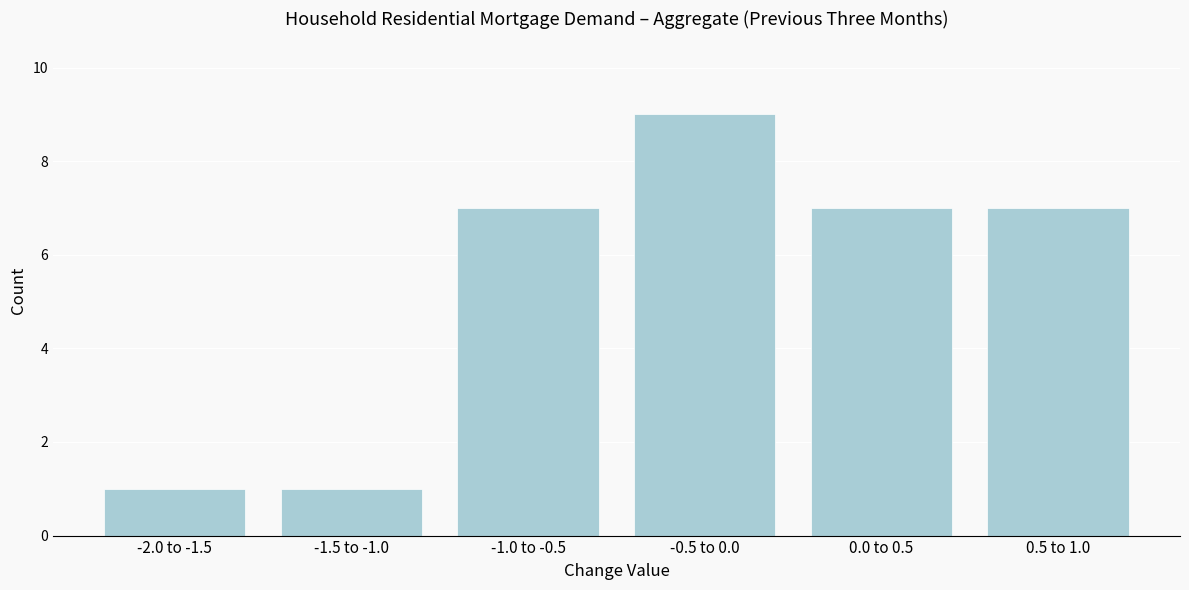

Reading left to right, extract all data points from this chart.

-2.0 to -1.5=1	-1.5 to -1.0=1	-1.0 to -0.5=7	-0.5 to 0.0=9	0.0 to 0.5=7	0.5 to 1.0=7